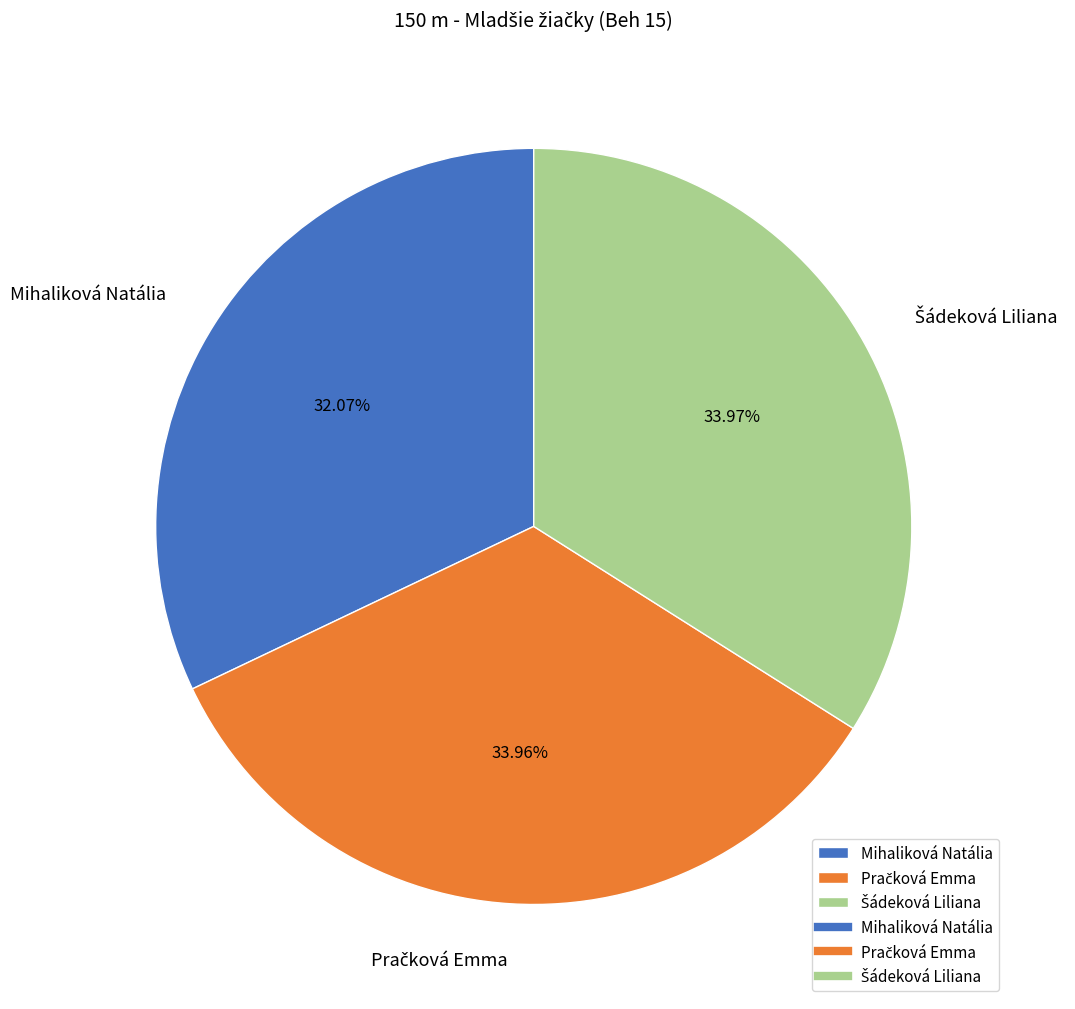

Is there any slice that represents more than half of the pie?

No